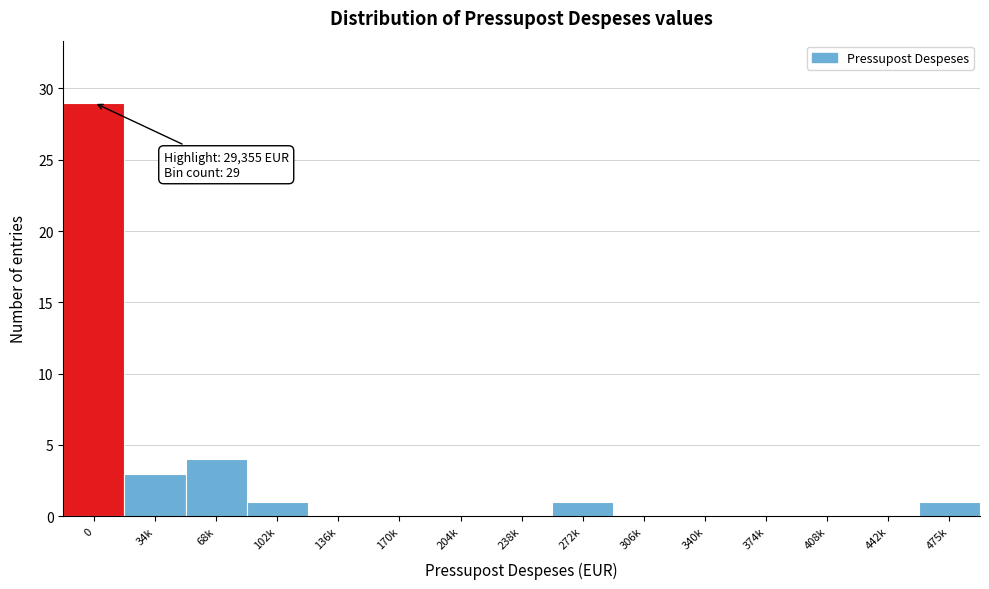

Reading left to right, transcribe all the data shown in this chart.

0=29	34k=3	68k=4	102k=1	136k=0	170k=0	204k=0	238k=0	272k=1	306k=0	340k=0	374k=0	408k=0	442k=0	475k=1